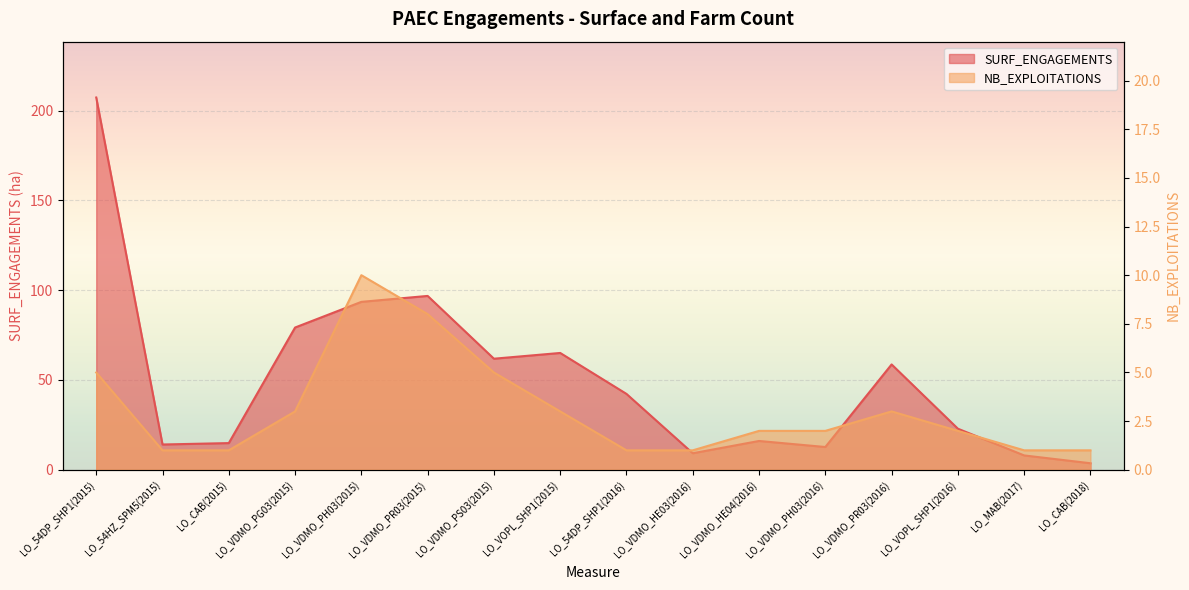

True or false: SURF_ENGAGEMENTS and NB_EXPLOITATIONS intersect in this chart.

False